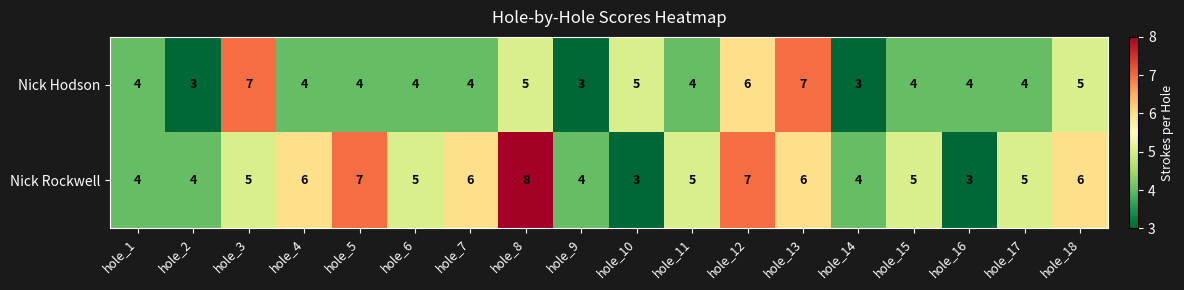

How many data points does each series have?

18